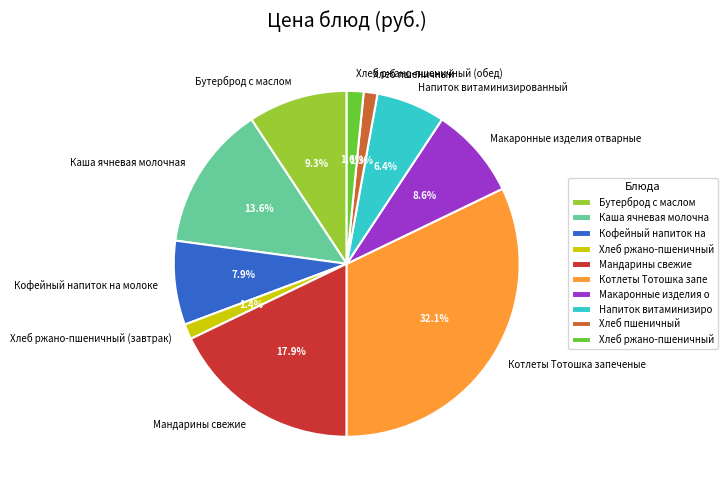

To the nearest percent, what portion does Мандарины свежие represent?

18%